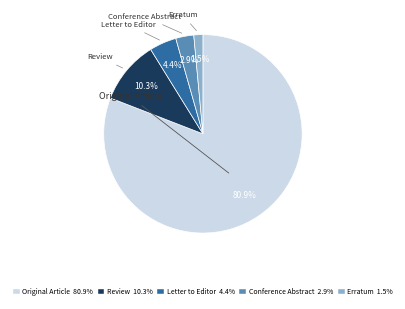

What percentage is the Original Article slice, to the nearest percent?

81%